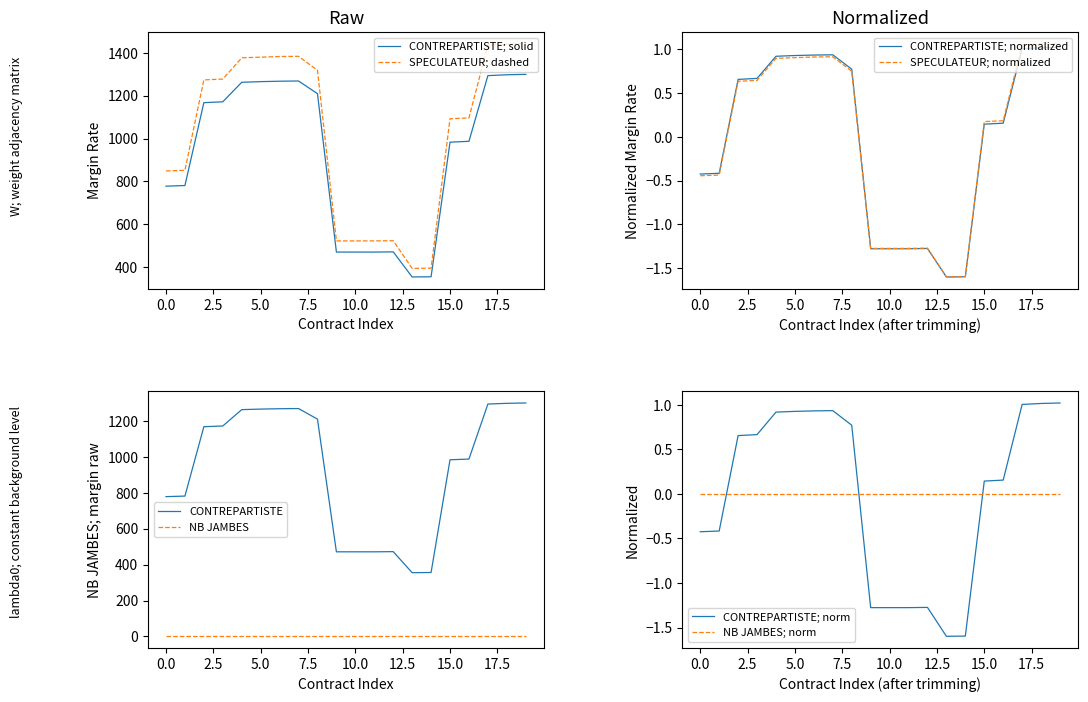

What is the maximum value shown in the chart?

1442.0